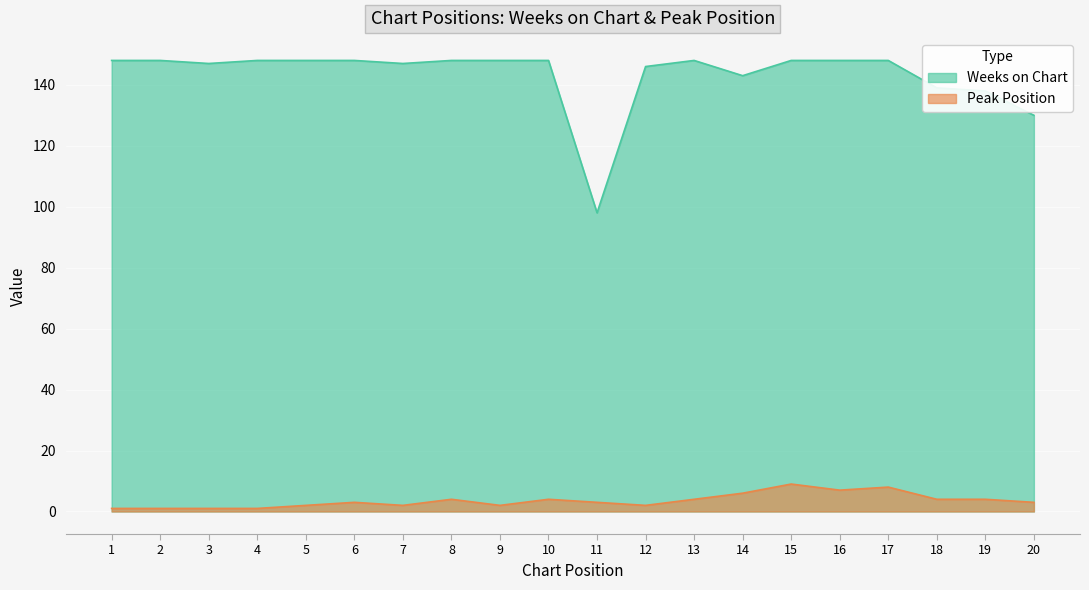

What is the minimum value for Weeks on Chart?

98